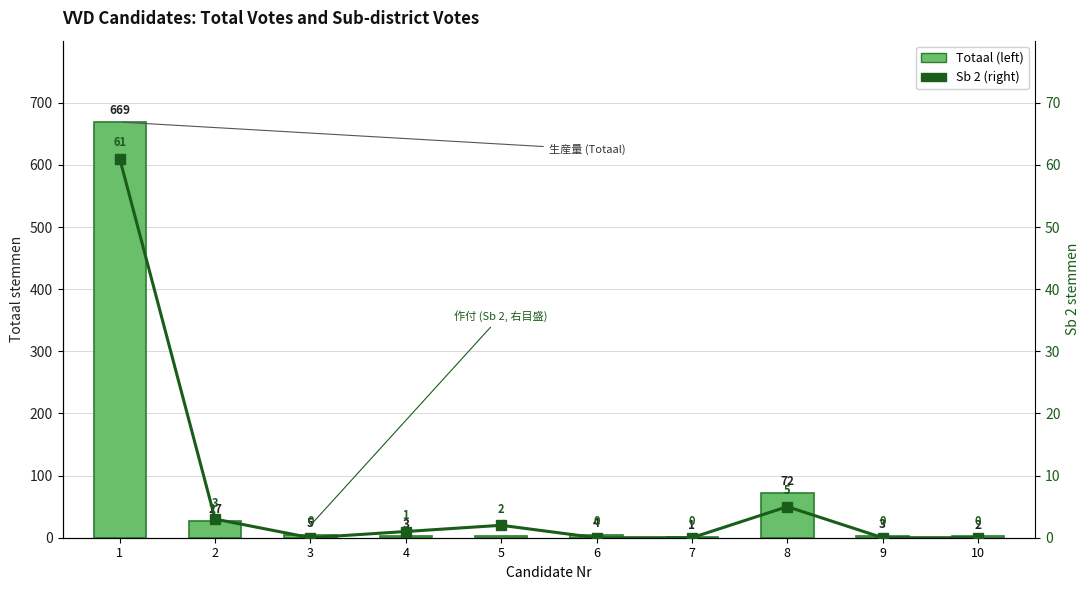

The Totaal series shows 3 at 4. True or false?

True